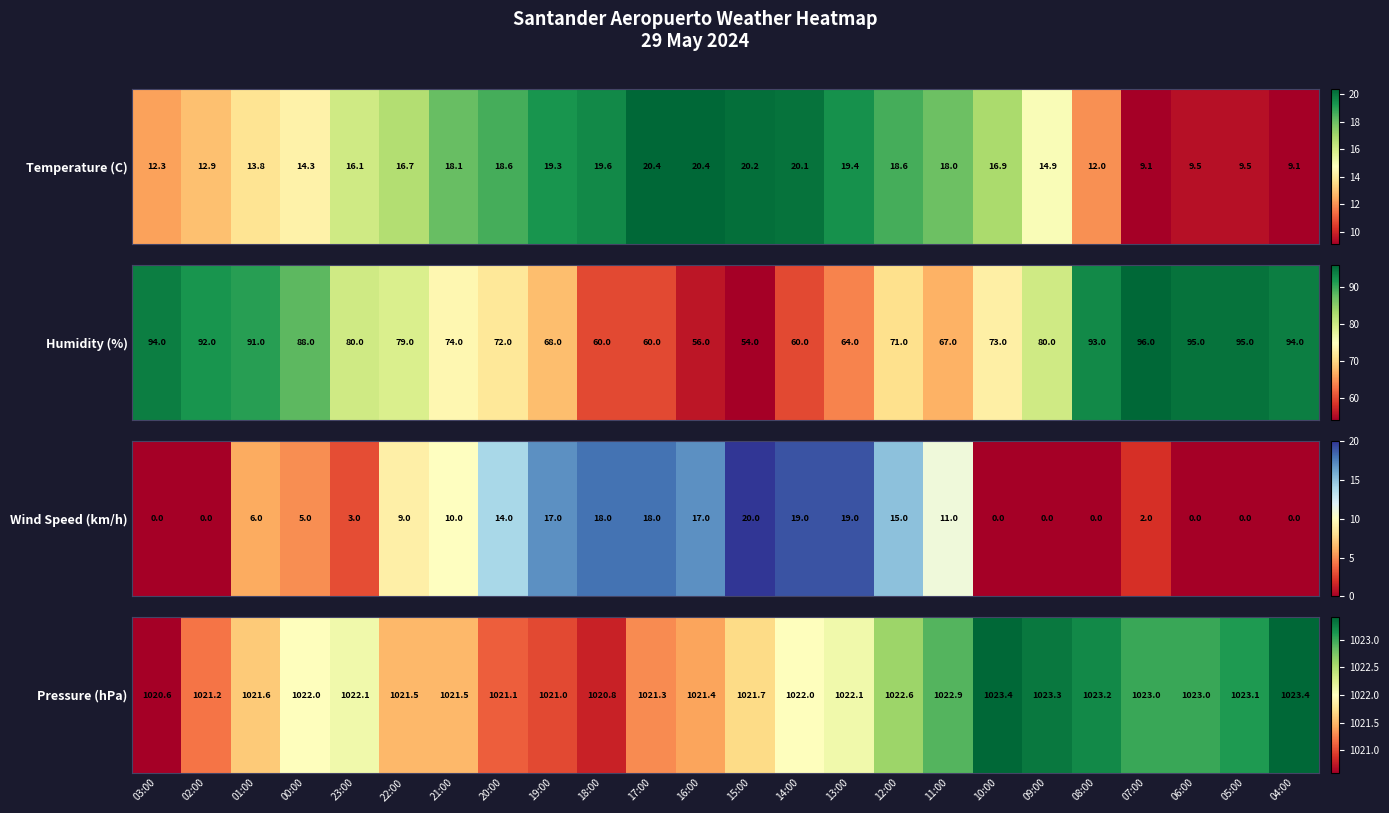

How many values exceed 1022?

11